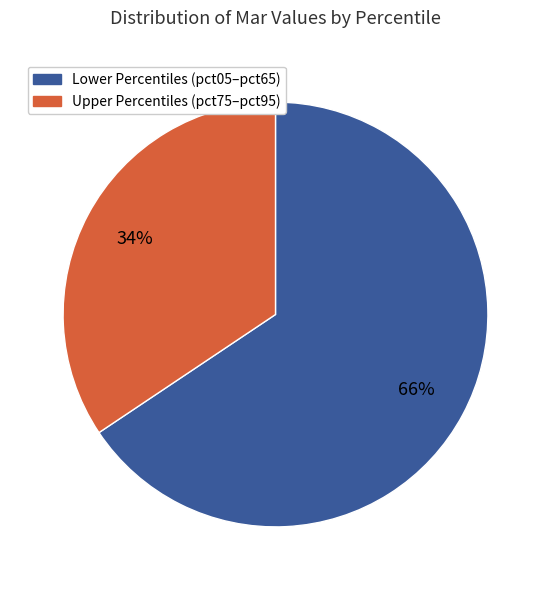

To the nearest percent, what percentage of the pie is Upper Percentiles (pct75–pct95)?

34%